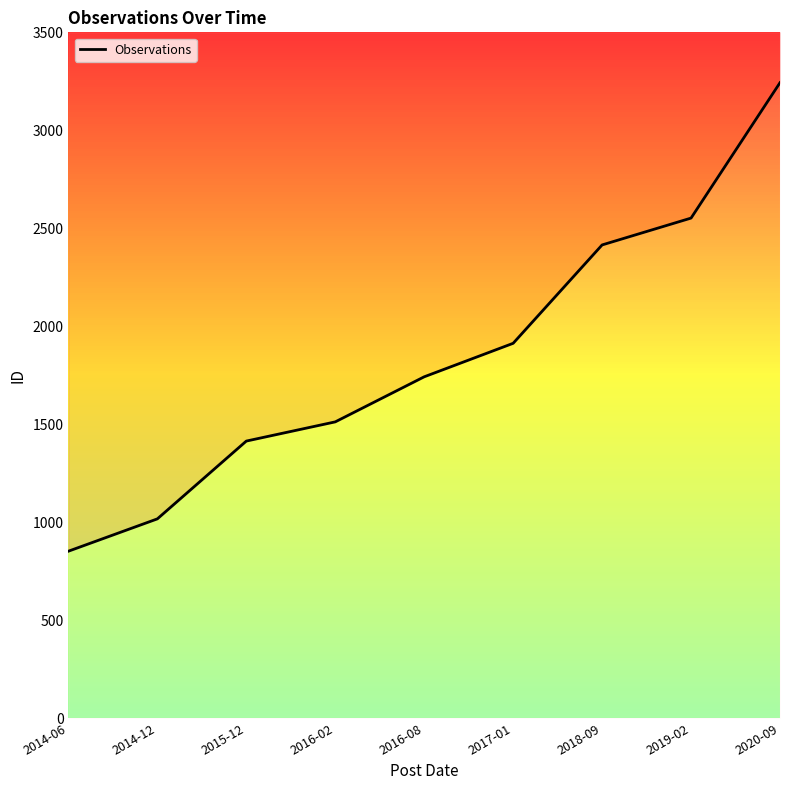

True or false: there are more than 2 points higher than both neighbors.

False